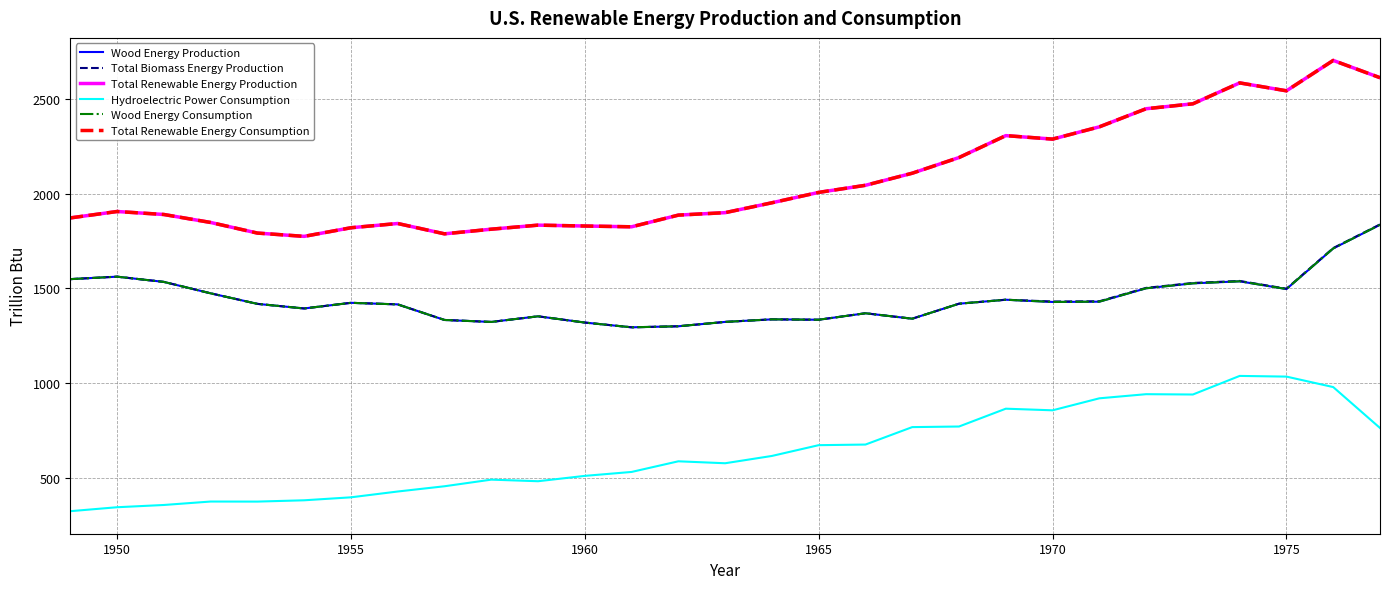

What is the sum of all Wood Energy Production values?

41731.7